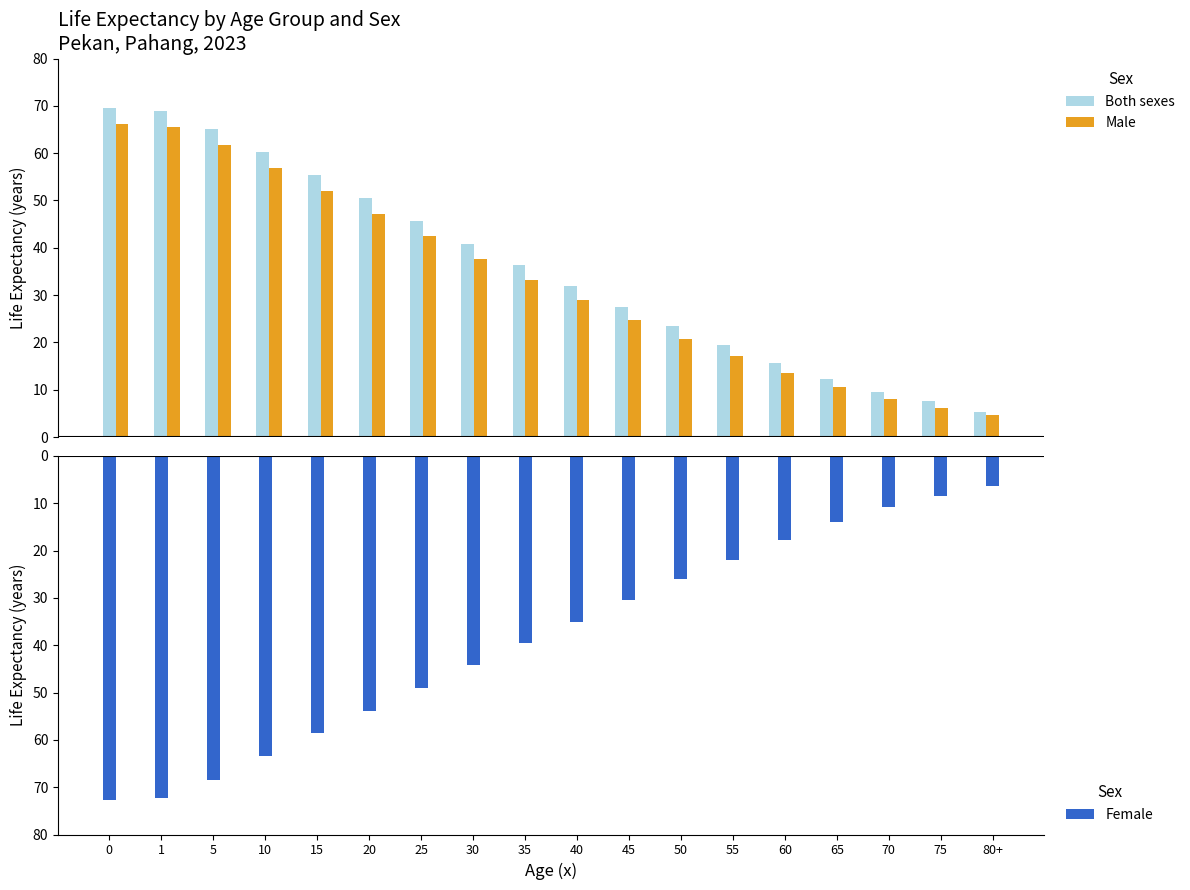

What is the label of the 9th bar from the right?

40